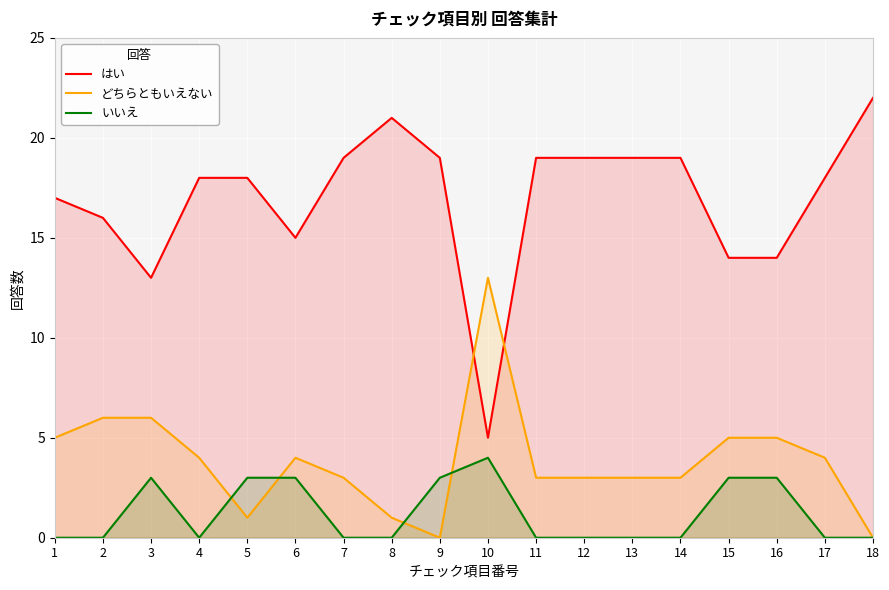

How many いいえ values are between 0 and 3?

17